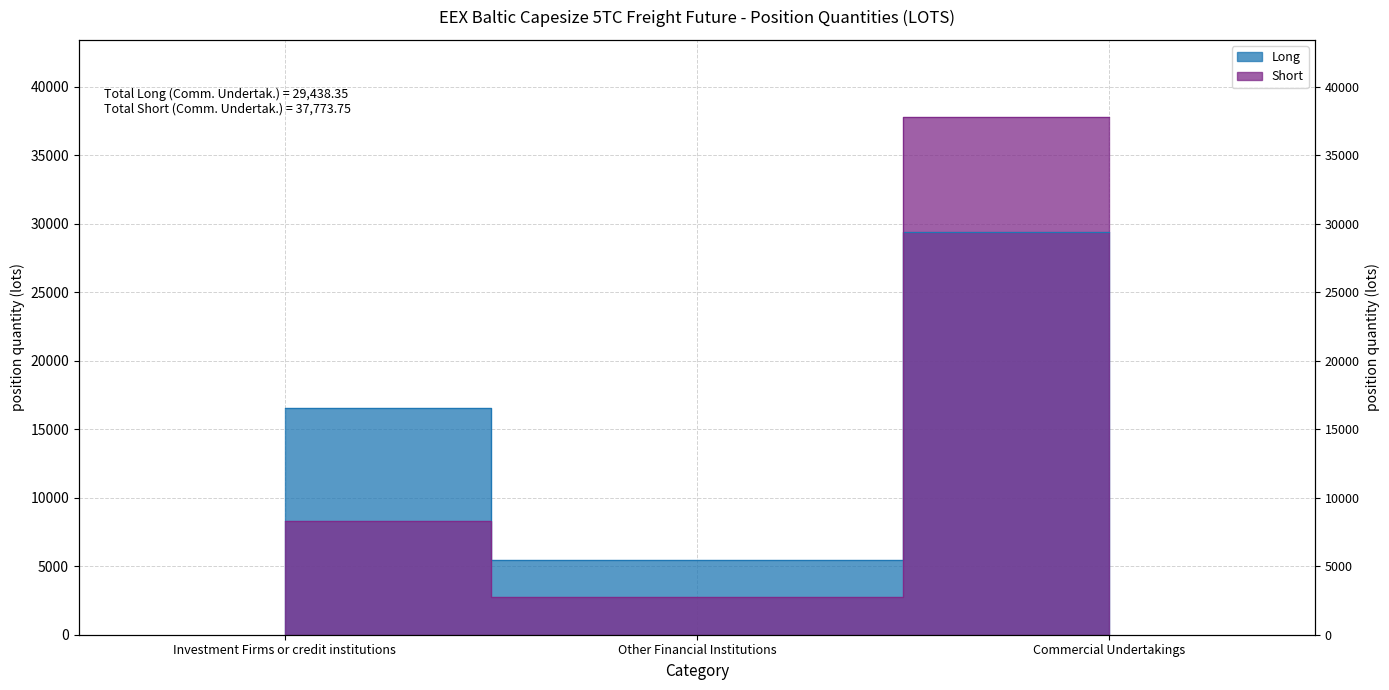

What is the average value of the Short series?

16284.1